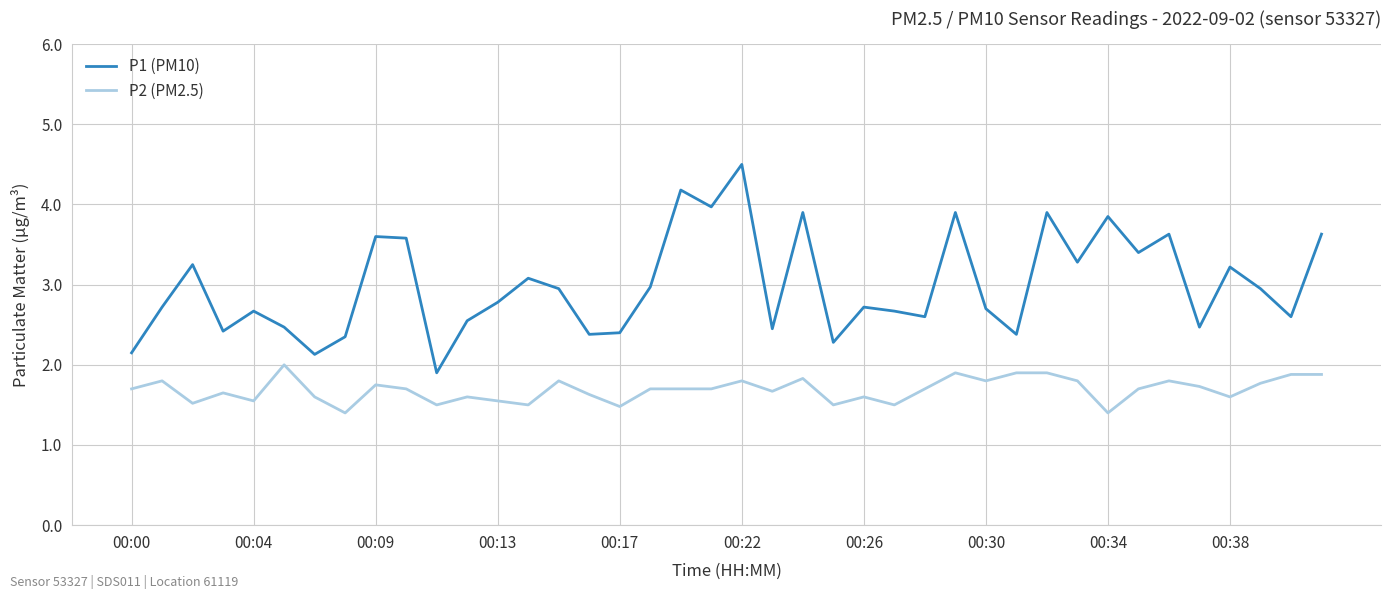

What is the maximum value shown in the chart?

4.5